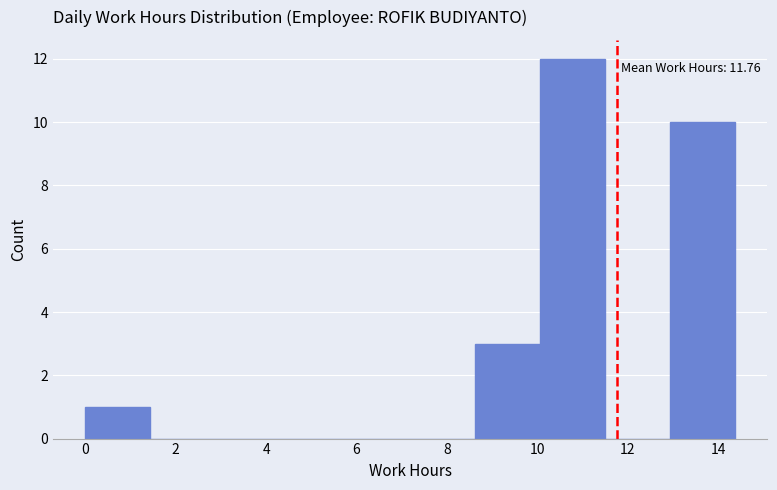

Which range on the x-axis has the tallest bar?

10.0 to 11.4